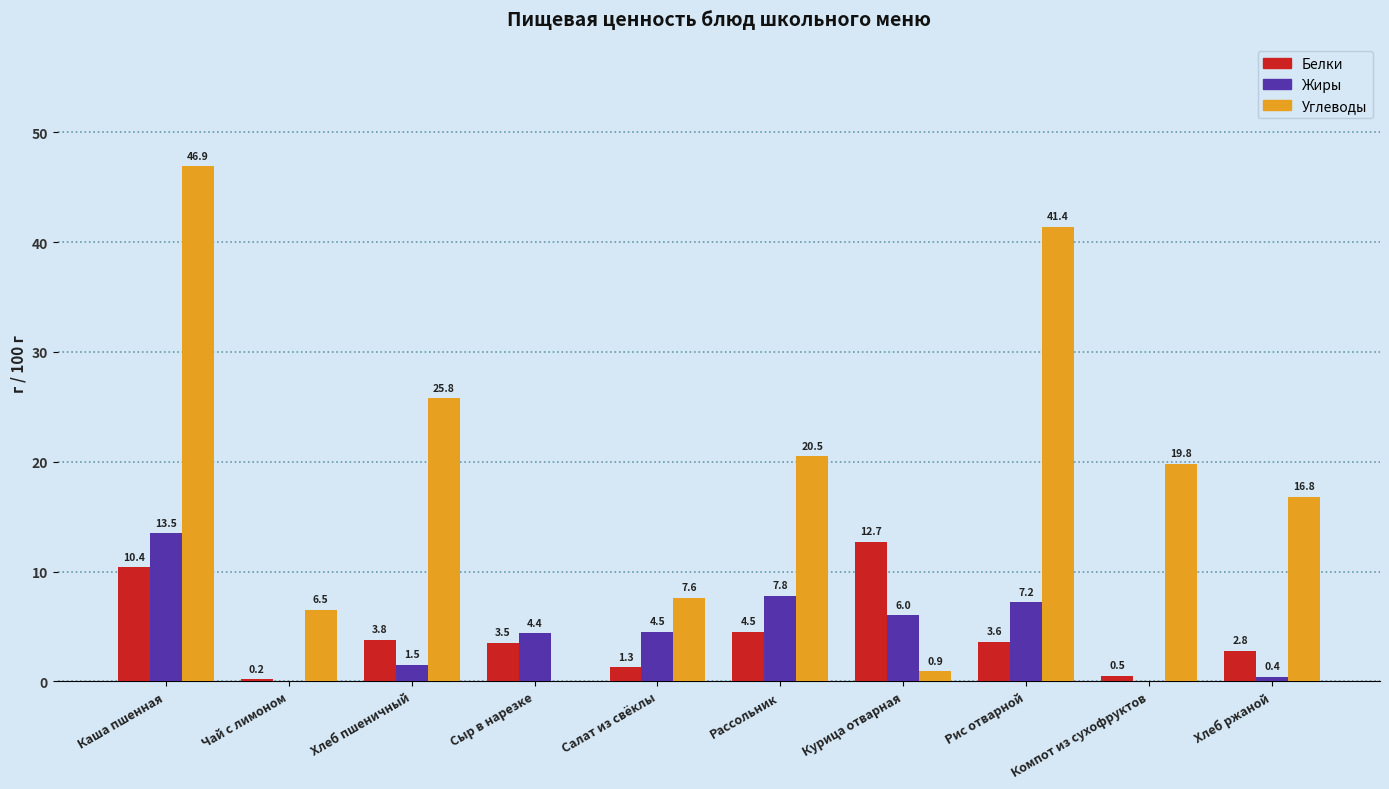

How many groups of bars are there?

10